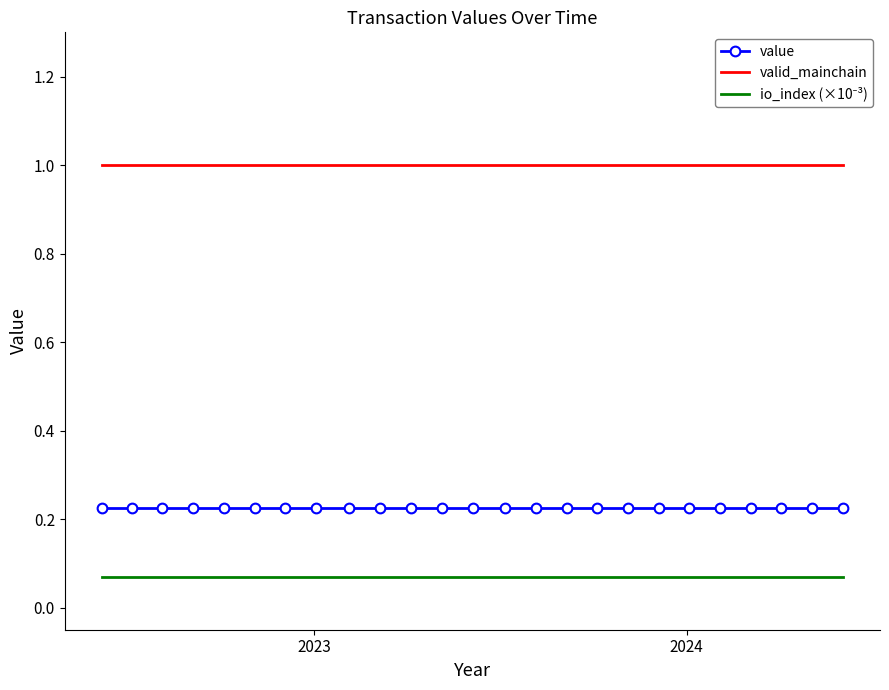

Which series has the largest total across all categories?

valid_mainchain